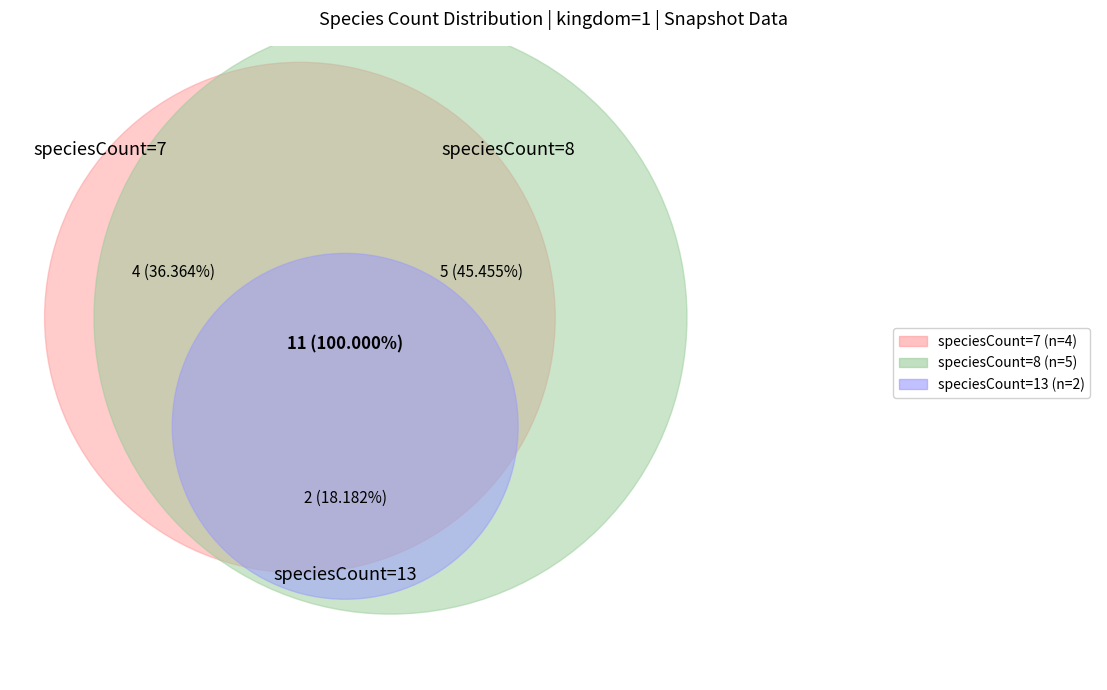

Does any single category account for the majority?

No